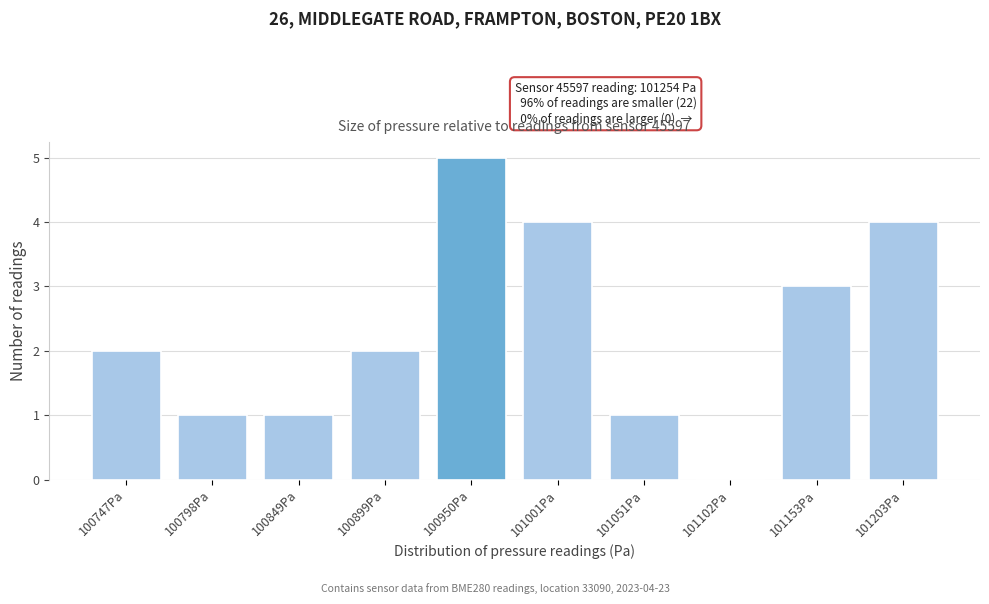

Reading left to right, what are all the values shown in this chart?

100747Pa=2	100798Pa=1	100849Pa=1	100899Pa=2	100950Pa=5	101001Pa=4	101051Pa=1	101102Pa=0	101153Pa=3	101203Pa=4